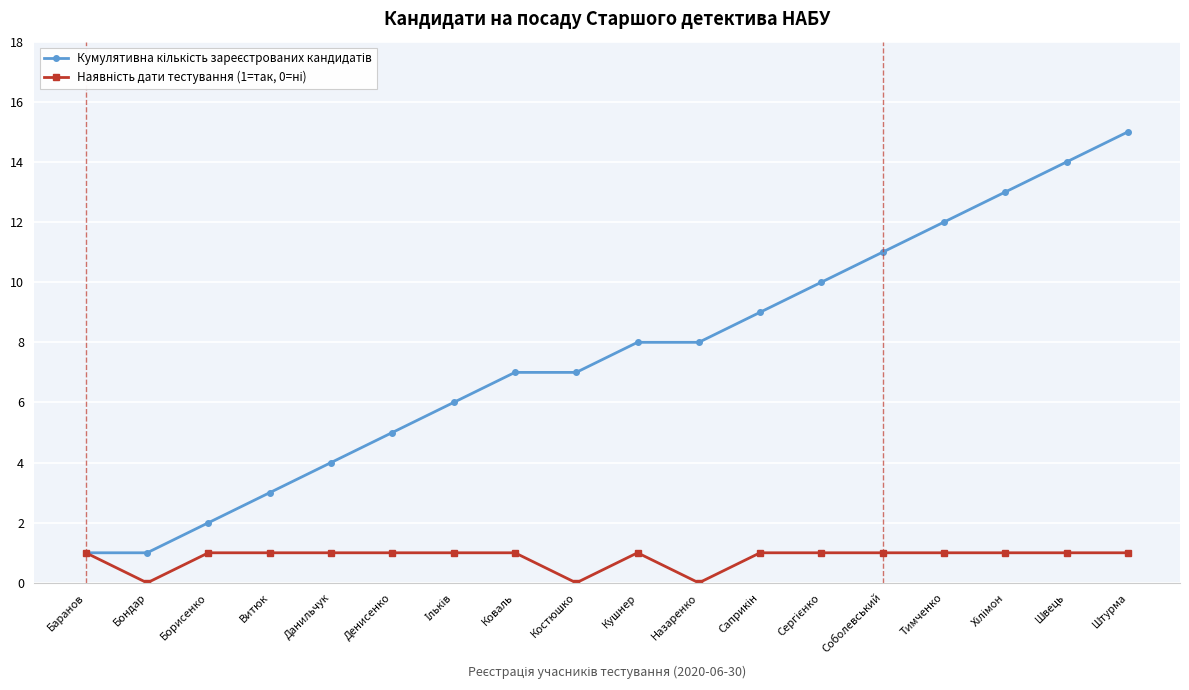

At which category is the sum across all series the highest?

Штурма